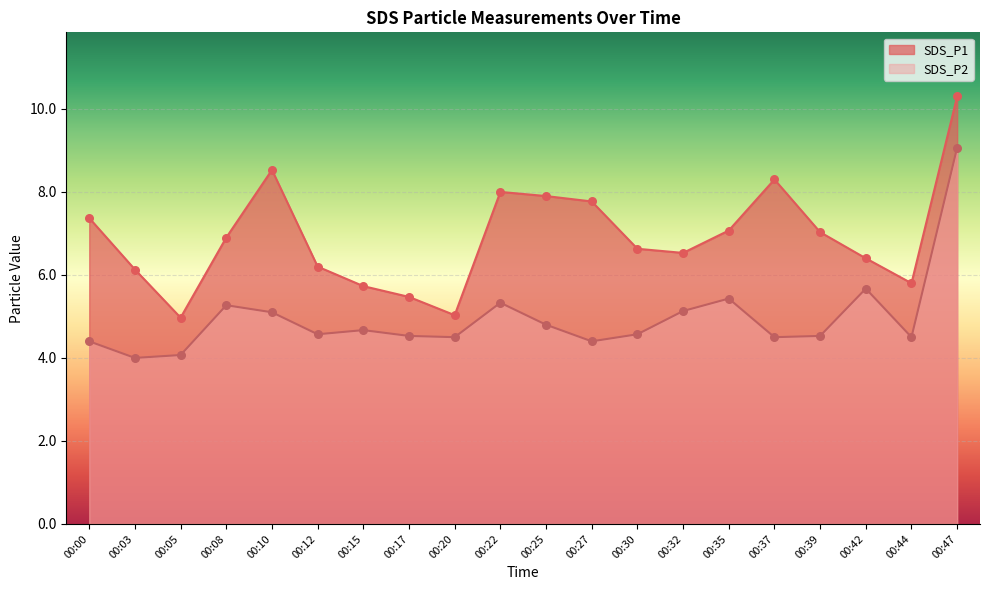

Which series has the largest Y range (max minus min)?

SDS_P1